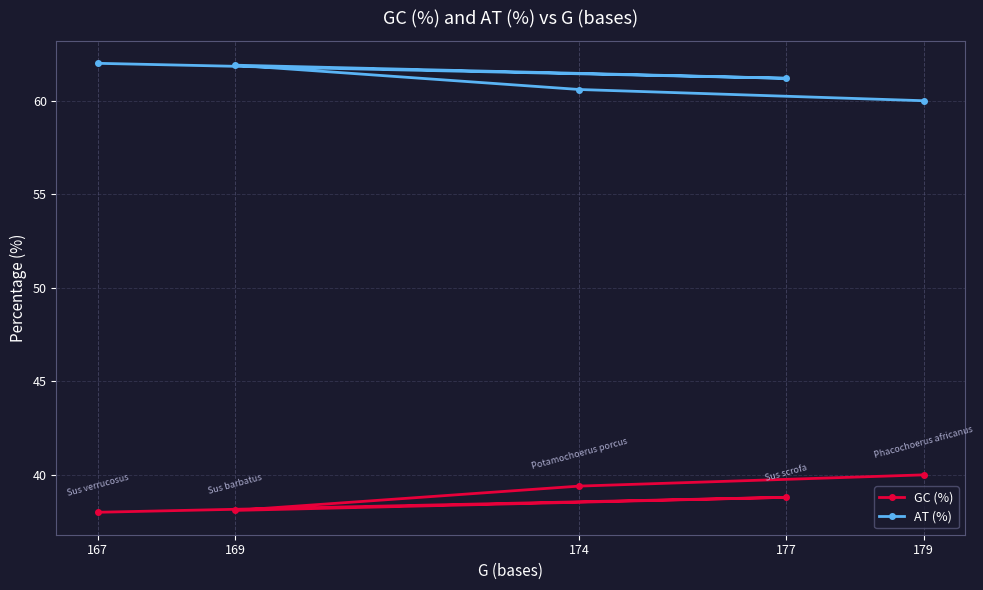

Reading right to left, what are all the values shown in this chart?

GC (%): 38.0	38.8	38.1	39.4	40.0
AT (%): 62.0	61.2	61.9	60.6	60.0